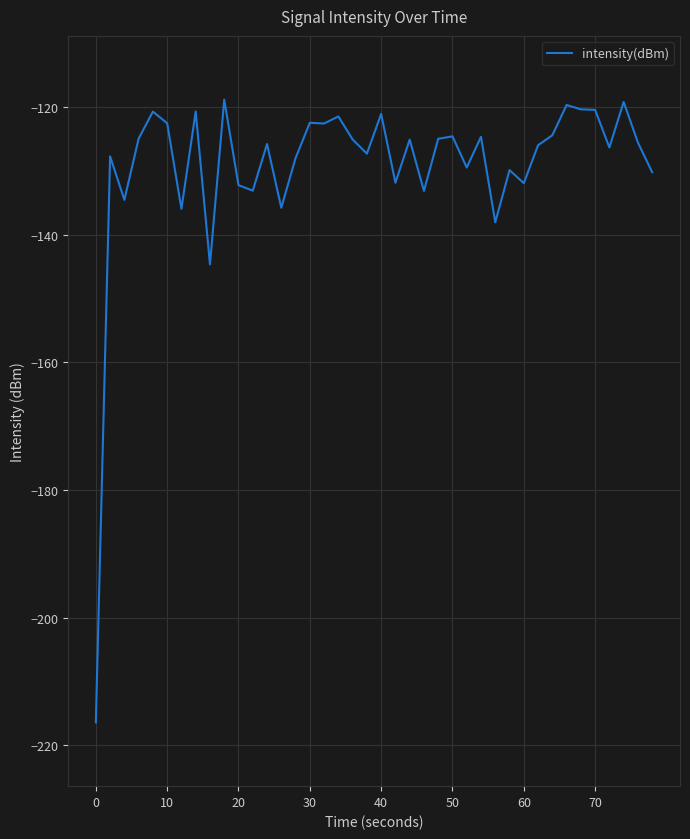

What is the minimum value shown in the chart?

-216.4